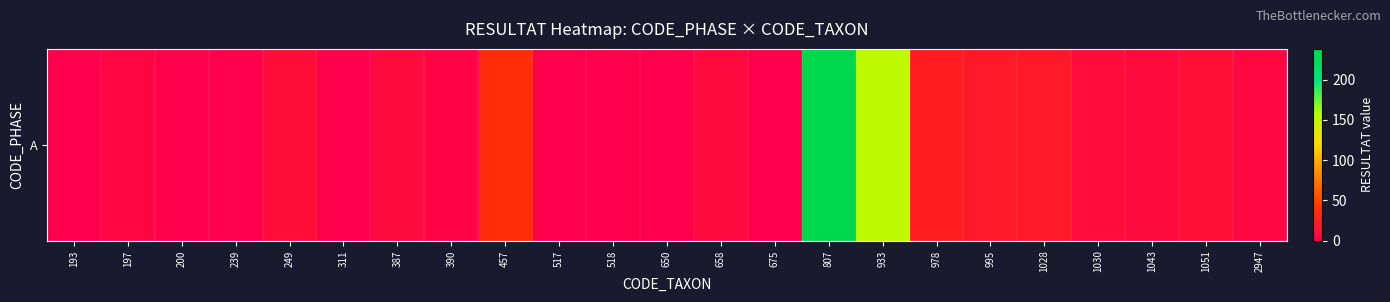

At which label does the data first exceed 8?

249